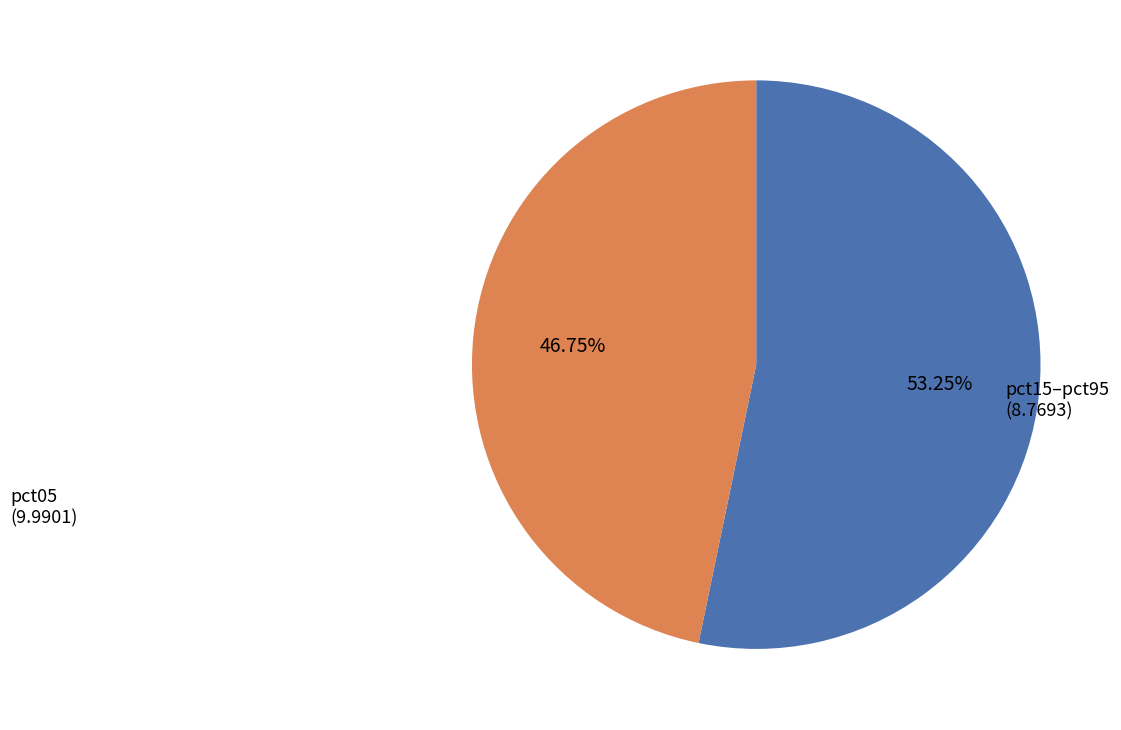

Is there any slice that represents more than half of the pie?

Yes